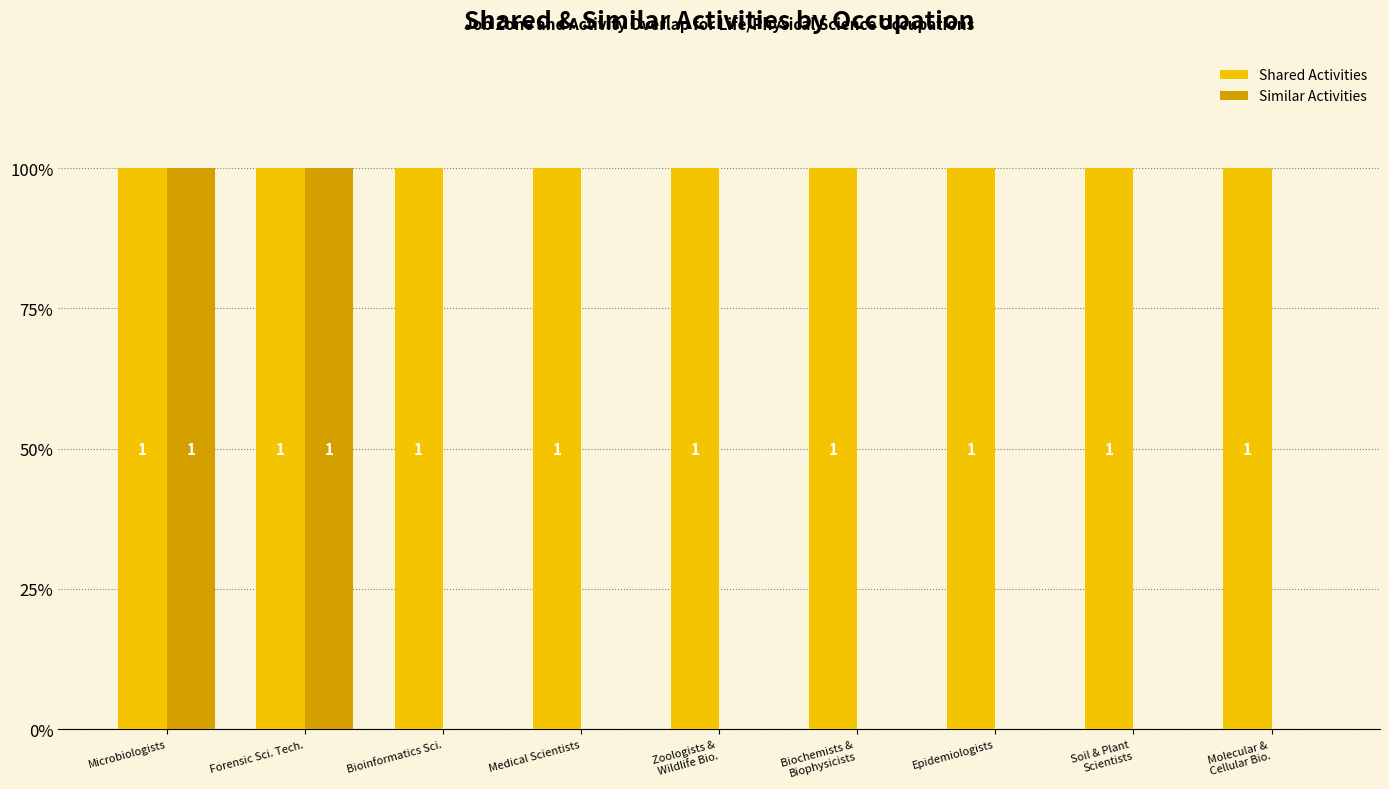

Reading left to right, list all the values displayed in this chart.

Shared Activities: Microbiologists=1	Forensic Sci. Tech.=1	Bioinformatics Sci.=1	Medical Scientists=1	Zoologists &
Wildlife Bio.=1	Biochemists &
Biophysicists=1	Epidemiologists=1	Soil & Plant
Scientists=1	Molecular &
Cellular Bio.=1
Similar Activities: Microbiologists=1	Forensic Sci. Tech.=1	Bioinformatics Sci.=0	Medical Scientists=0	Zoologists &
Wildlife Bio.=0	Biochemists &
Biophysicists=0	Epidemiologists=0	Soil & Plant
Scientists=0	Molecular &
Cellular Bio.=0